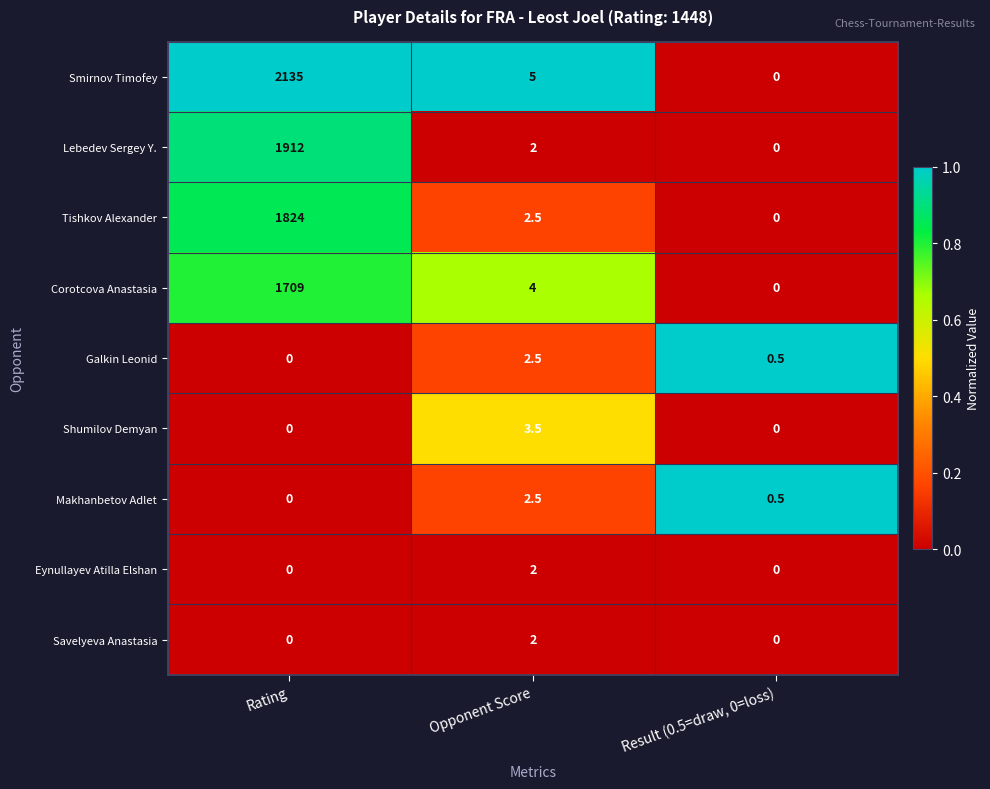

List the labels in order of Galkin Leonid value, smallest first.

Rating, Result (0.5=draw, 0=loss), Opponent Score